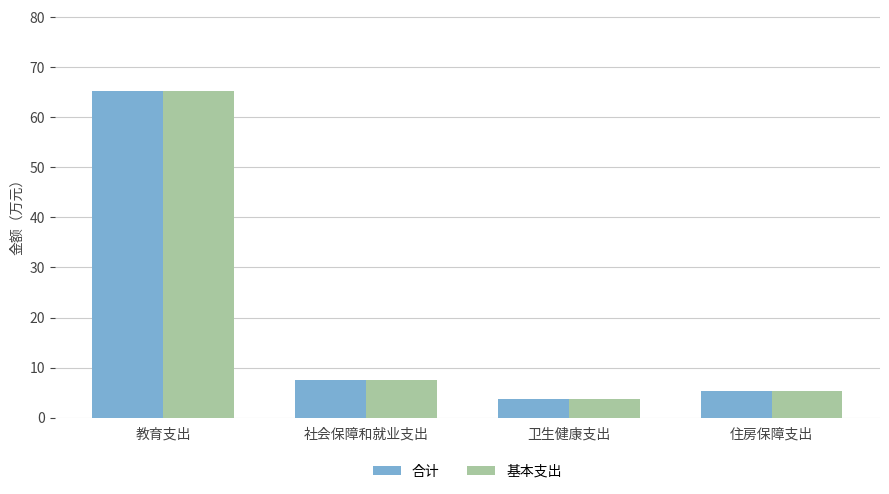

What is the difference between the maximum and minimum values in the 合计 series?

61.5